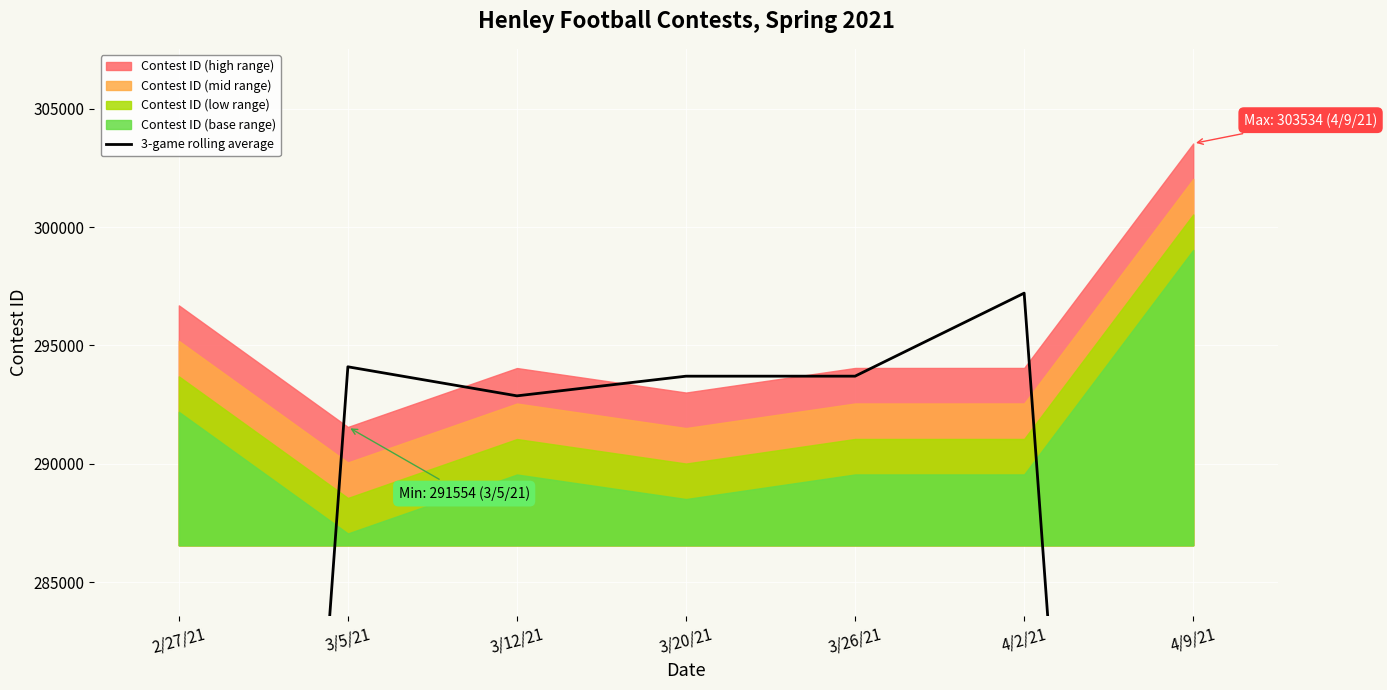

Where is the first local maximum?

3/5/21